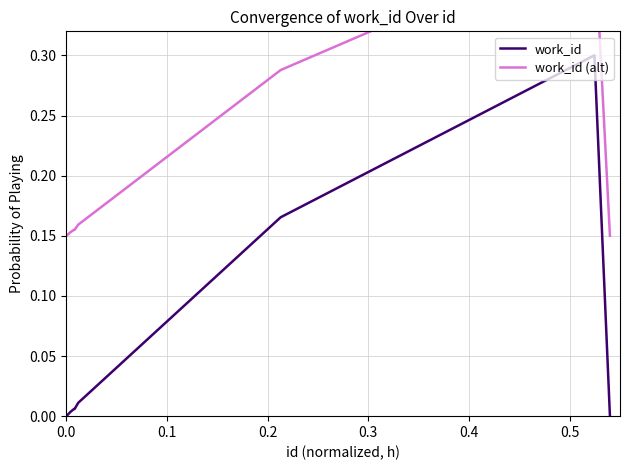

What are all the series names shown in the legend?

work_id, work_id (alt)